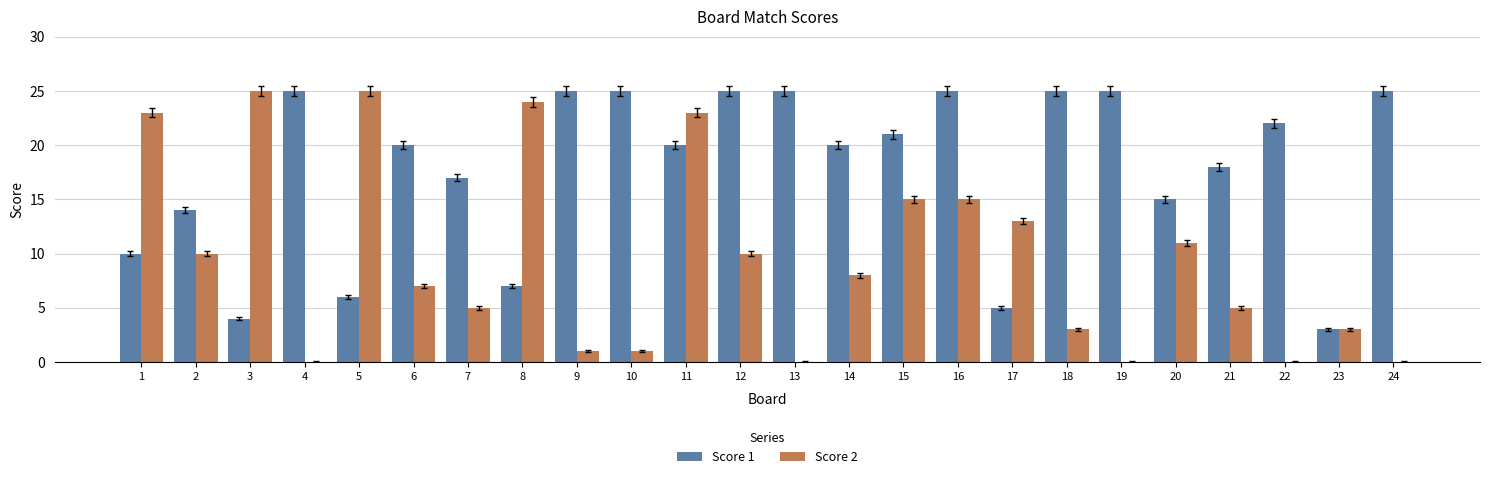

The Score 2 series shows 14 at 1. True or false?

False